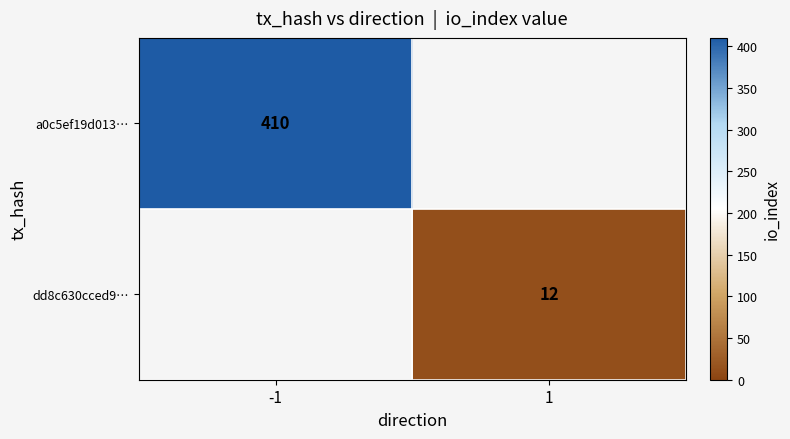

Is the value of dd8c630cced9… at 1 greater than the value of a0c5ef19d013… at -1?

No